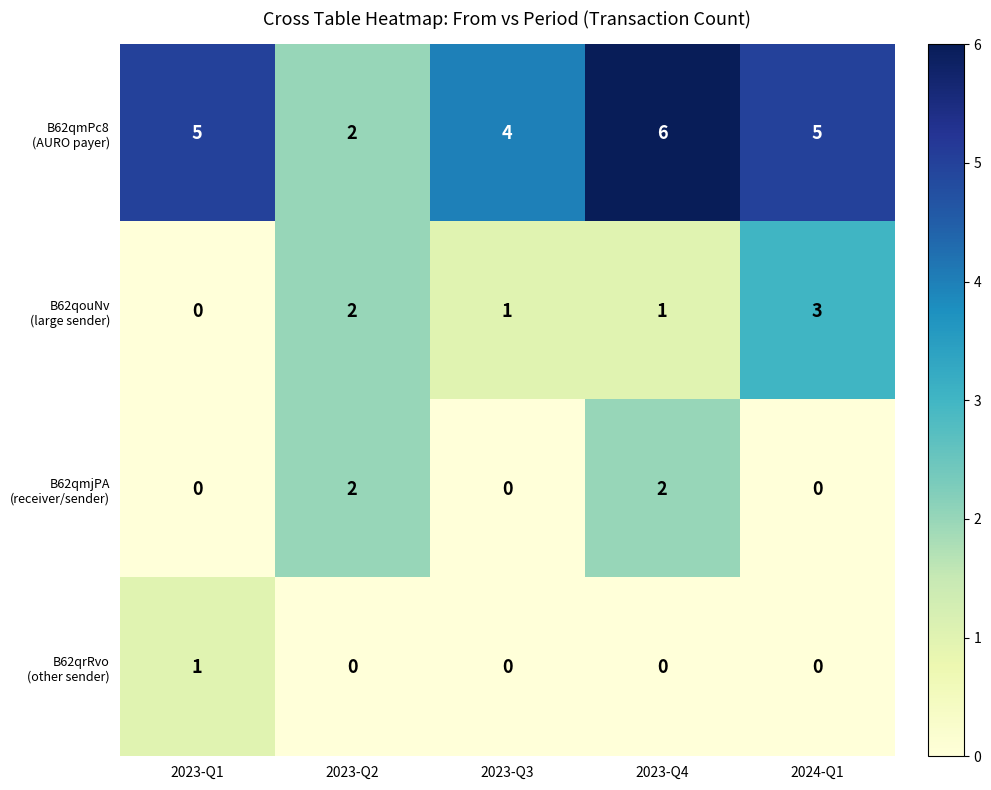

What is the total value across all series at 2023-Q2?

6